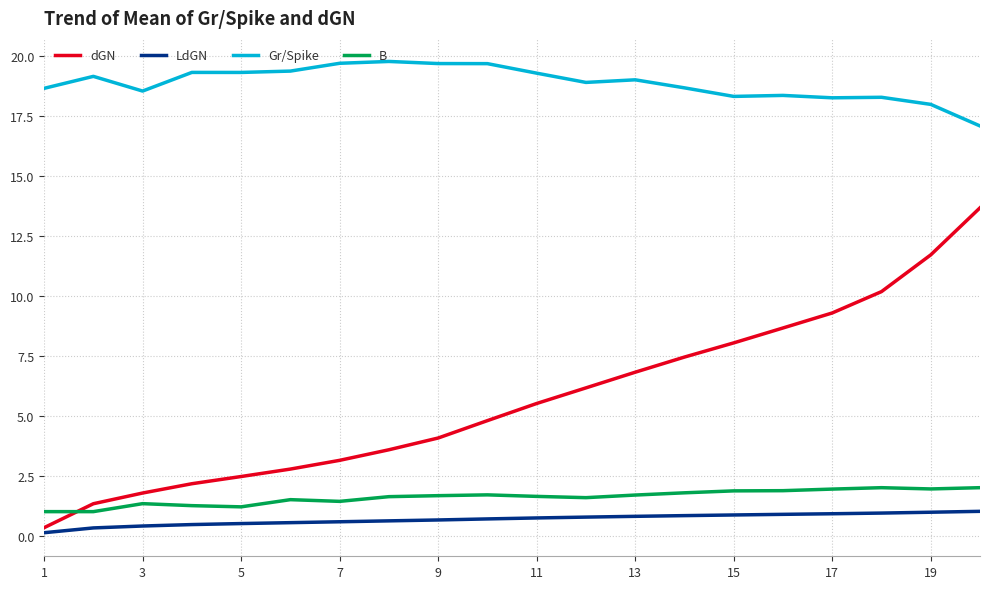

Which series has the largest range (max minus min)?

dGN